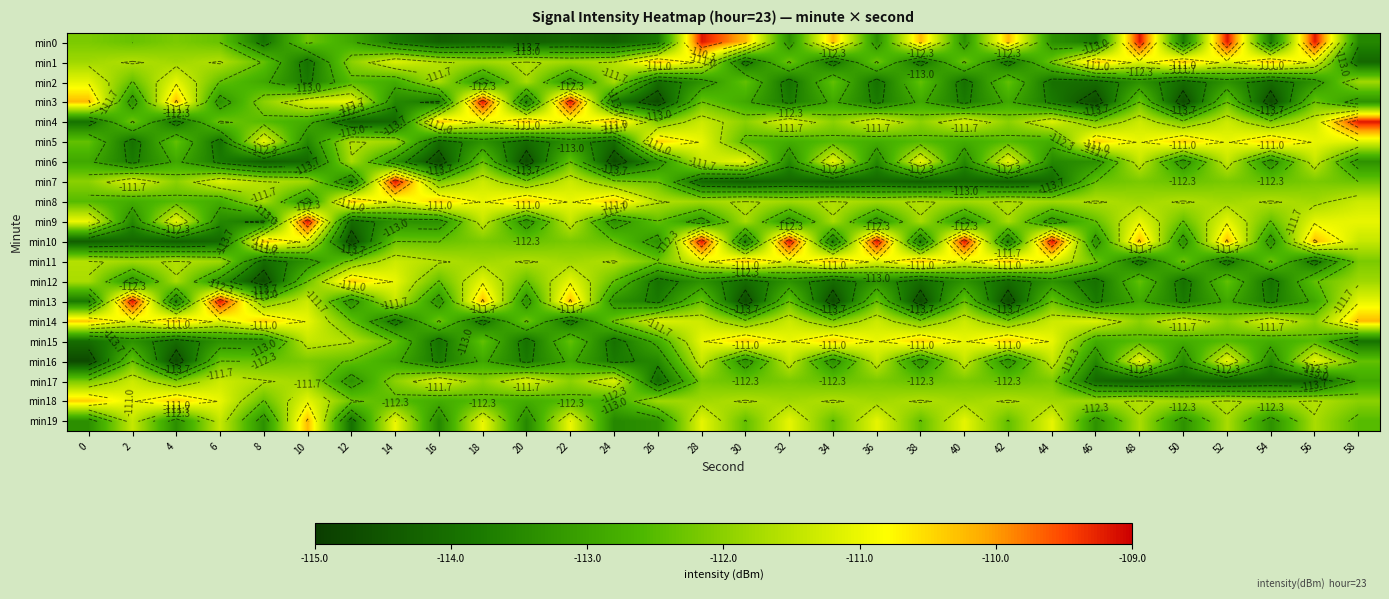

What is the difference between the maximum and minimum values in the min16 series?

3.8